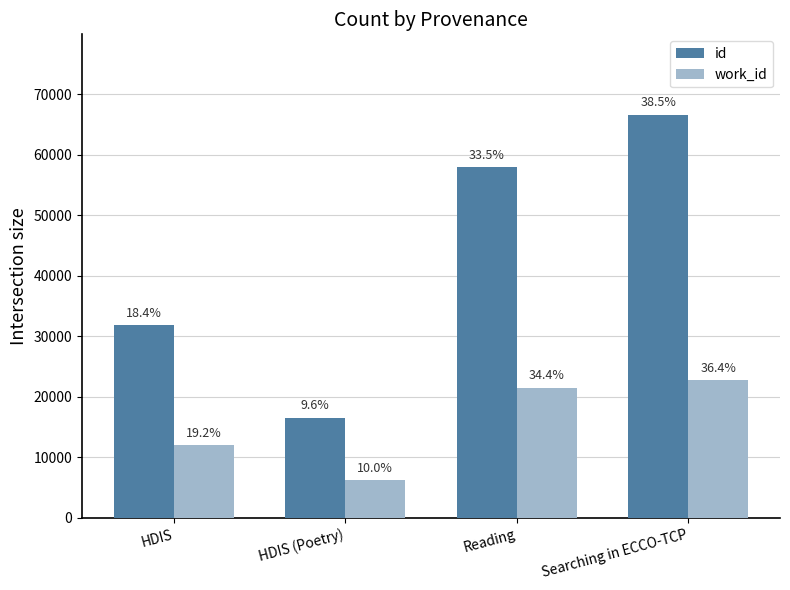

Which series has the largest total across all categories?

id